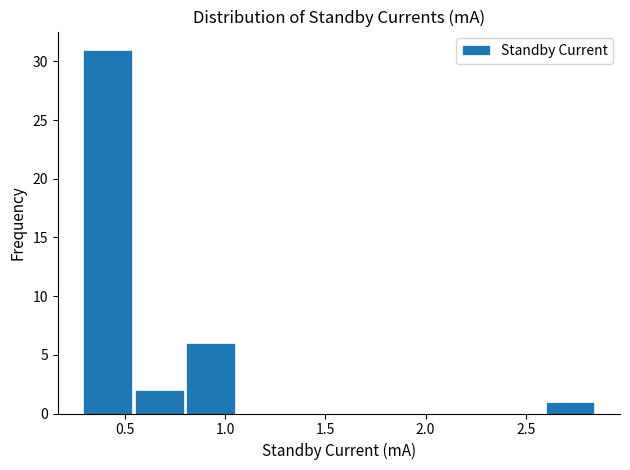

Reading left to right, list every bar in this chart as the range it spans on the x-axis followed by its height. Neither the bar edges nor the heights are printed on the chart, so give them approximately, as read against the axes.

0.30 to 0.55: 31
0.55 to 0.80: 2
0.80 to 1.05: 6
1.05 to 1.30: 0
1.30 to 1.55: 0
1.55 to 1.80: 0
1.80 to 2.10: 0
2.10 to 2.35: 0
2.35 to 2.60: 0
2.60 to 2.85: 1